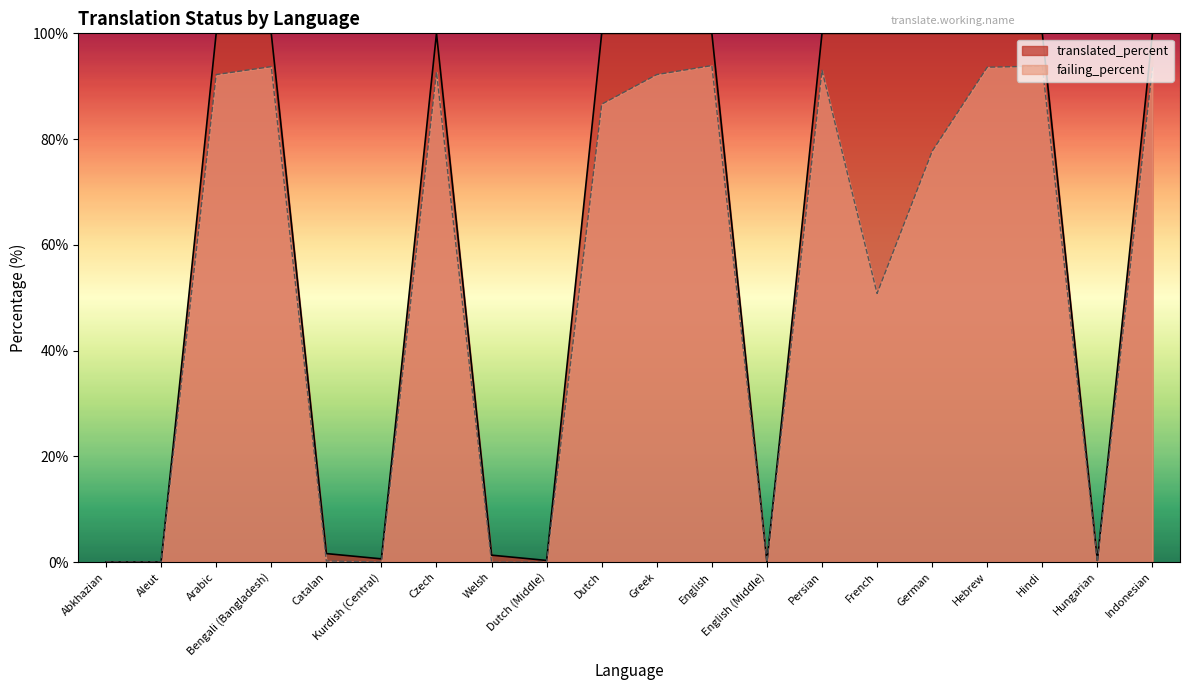

Read the failing_percent value at Greek.

92.2